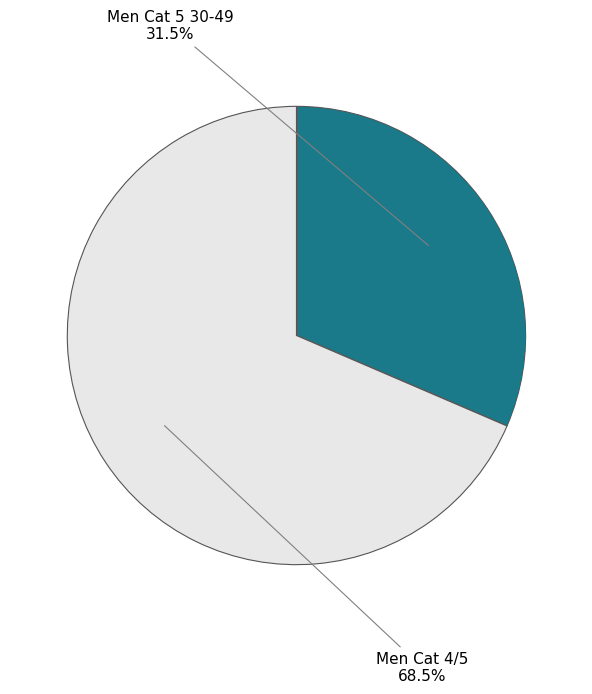

Combined, do Men Cat 4/5 and Men Cat 5 30-49 account for over 50%?

Yes